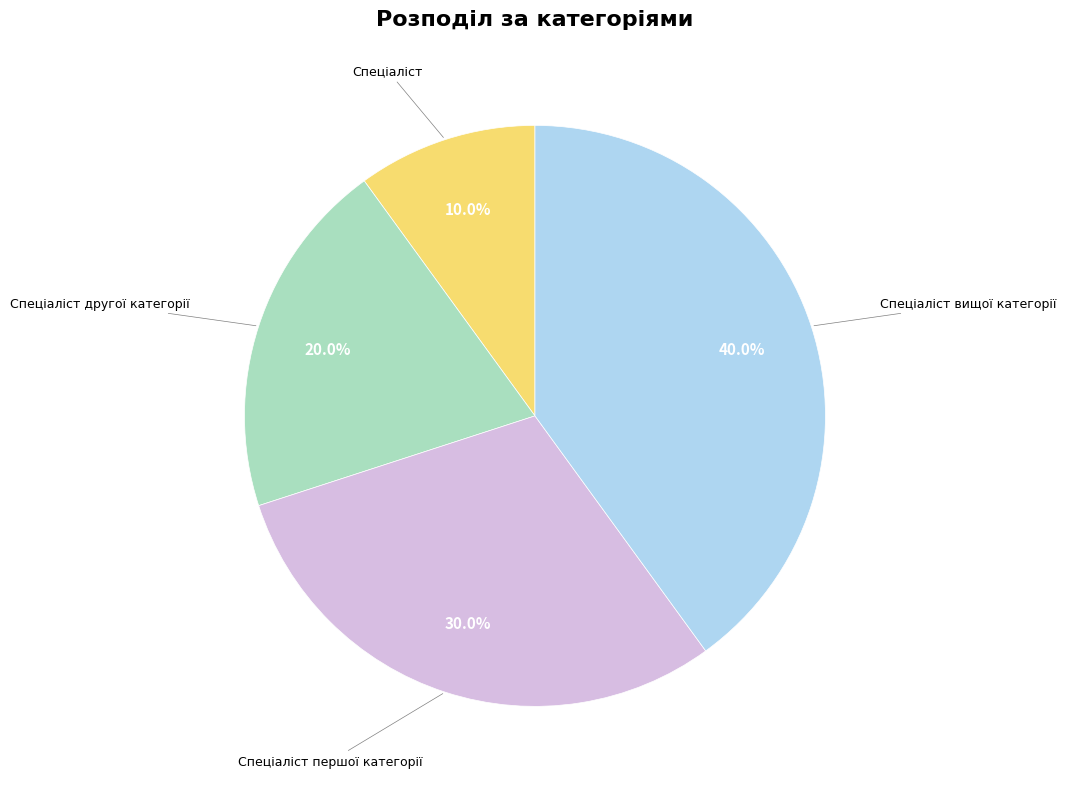

Does any single category account for the majority?

No